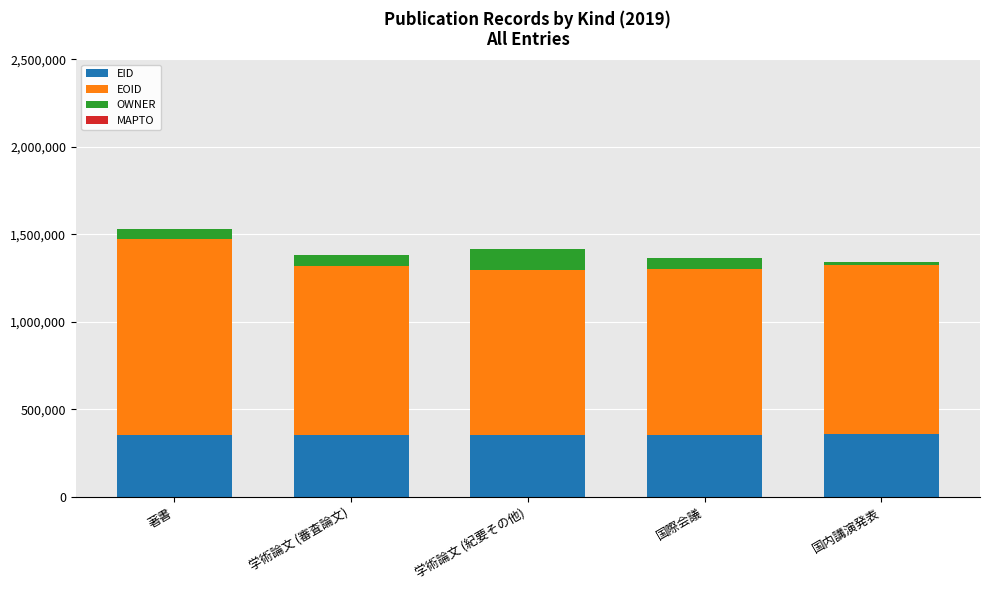

How many data points does each series have?

5